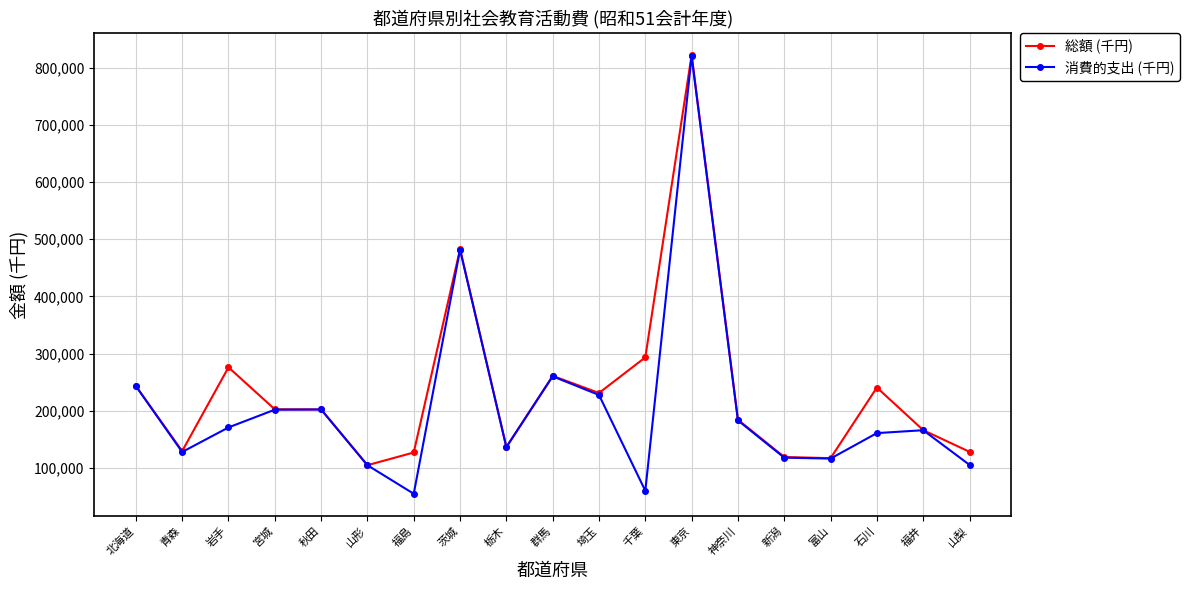

The 総額 (千円) series shows 54453 at 新潟. True or false?

False